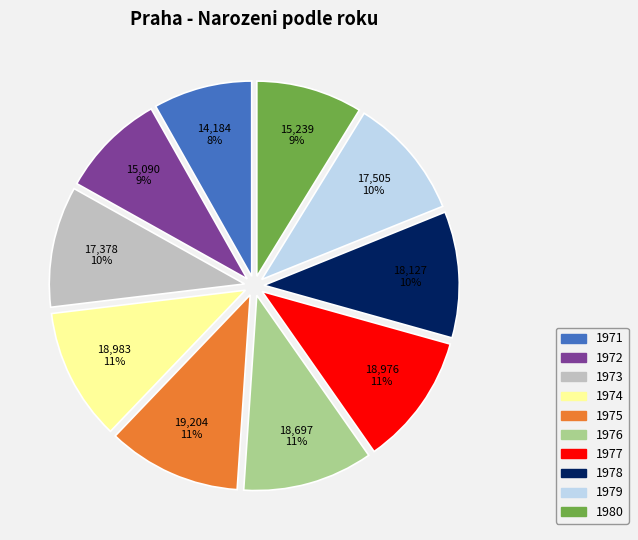

How many slices are in this pie chart?

10